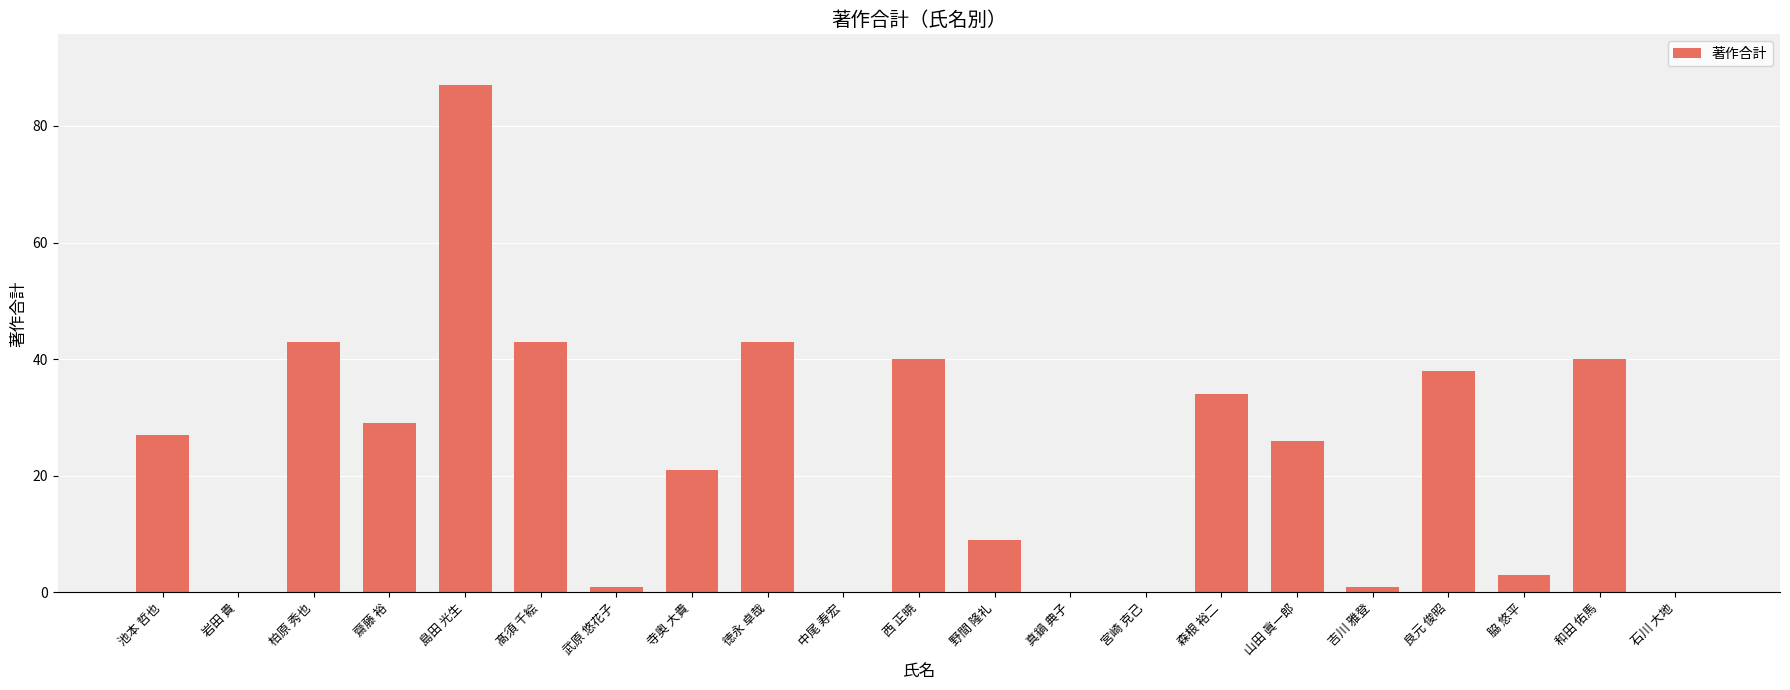

What is the sum of the values at 西 正暁 and 柏原 秀也?

83